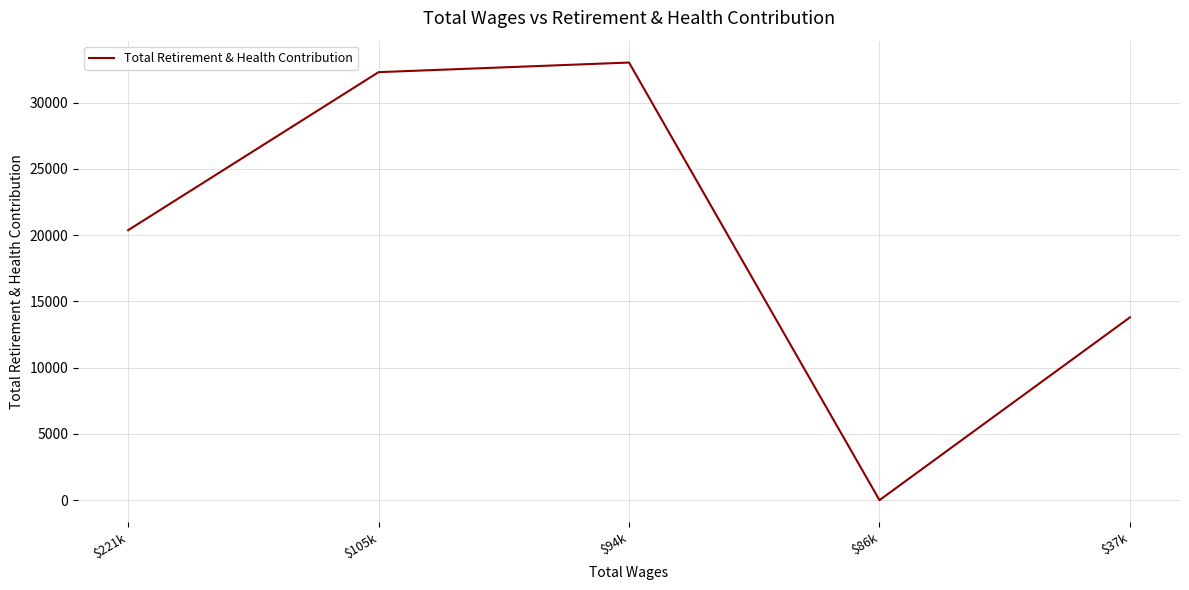

At which label is the value closest to 16508?

$37k